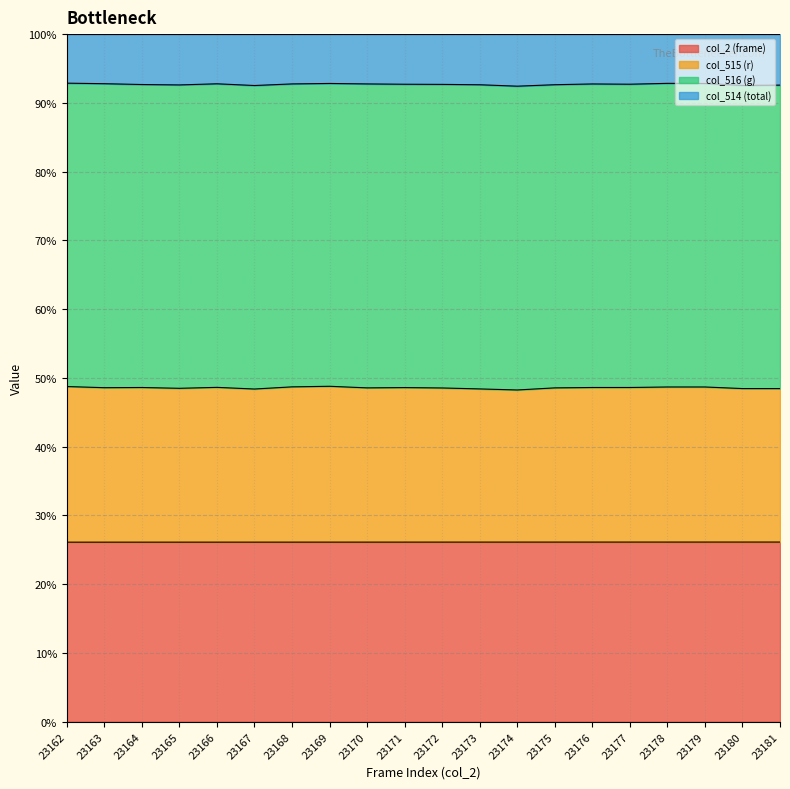

How many categories are shown in the chart?

20